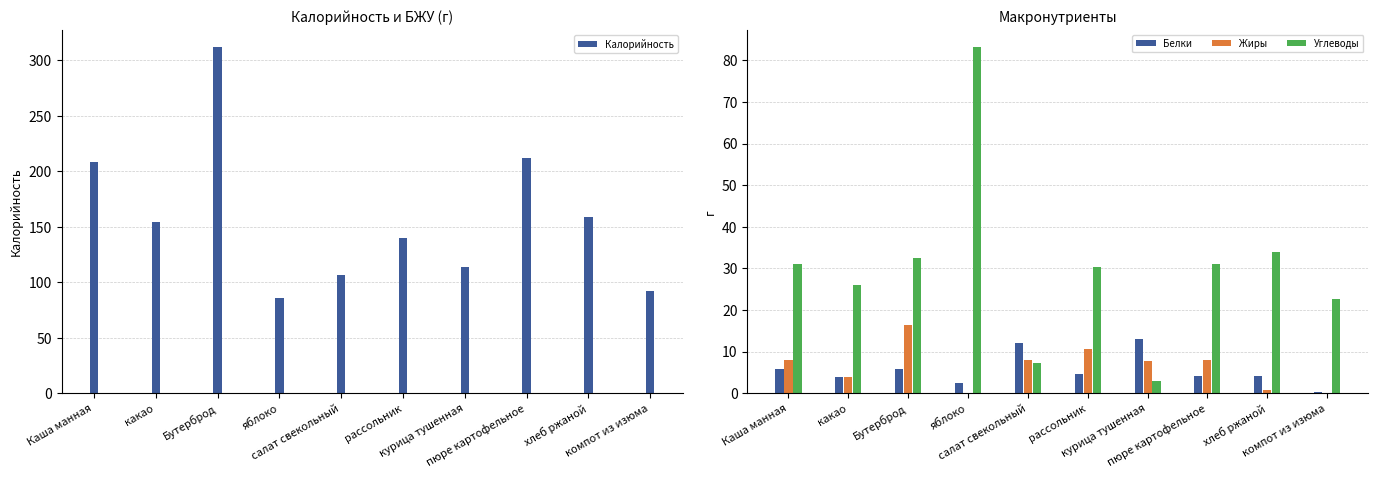

Rank the series at салат свекольный from highest to lowest value.

Калорийность, Белки, Жиры, Углеводы